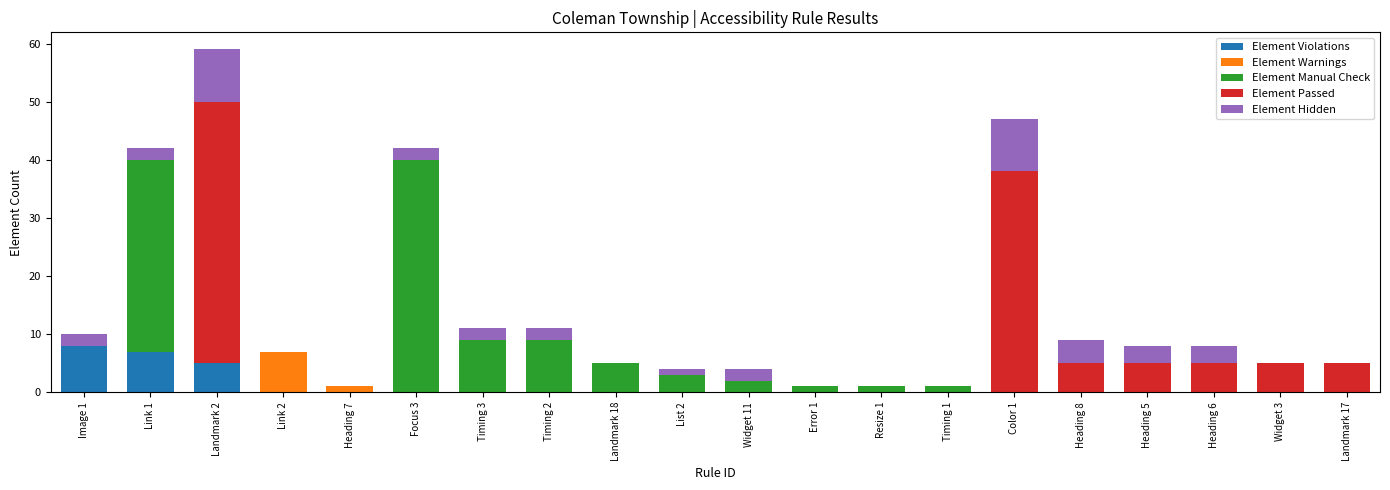

Are the bars grouped side by side (vs. stacked)?

No